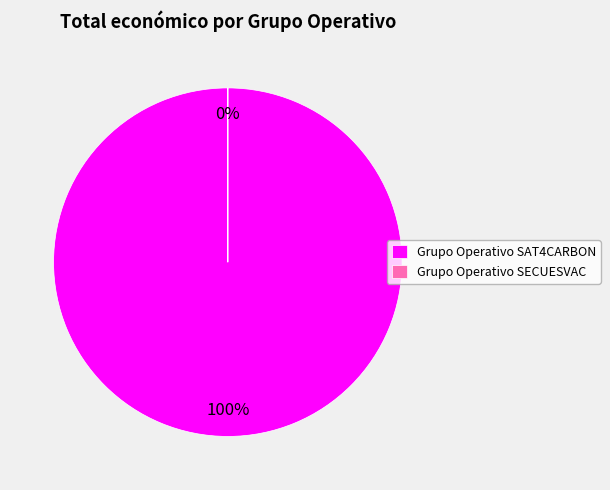

Combined, do Grupo Operativo SAT4CARBON and Grupo Operativo SECUESVAC account for over 50%?

Yes